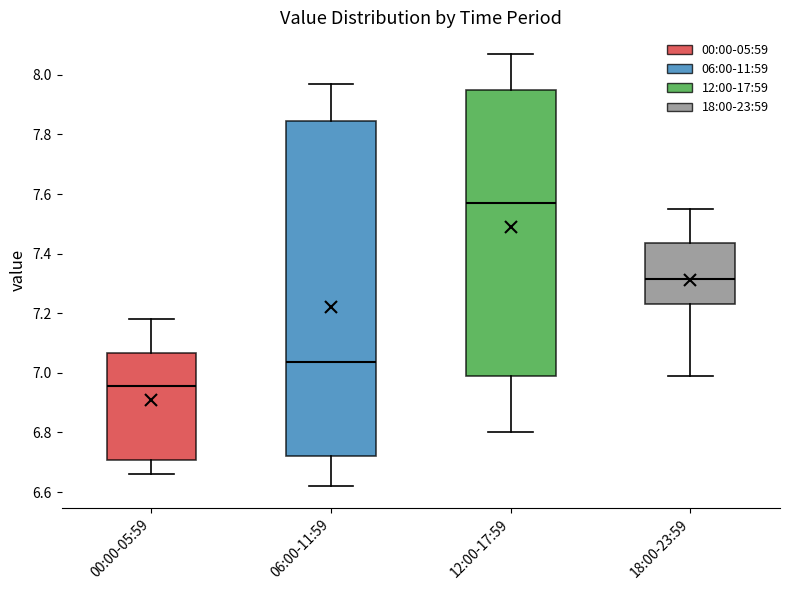

Which box is the tallest, from its lower edge to its upper edge?

06:00-11:59